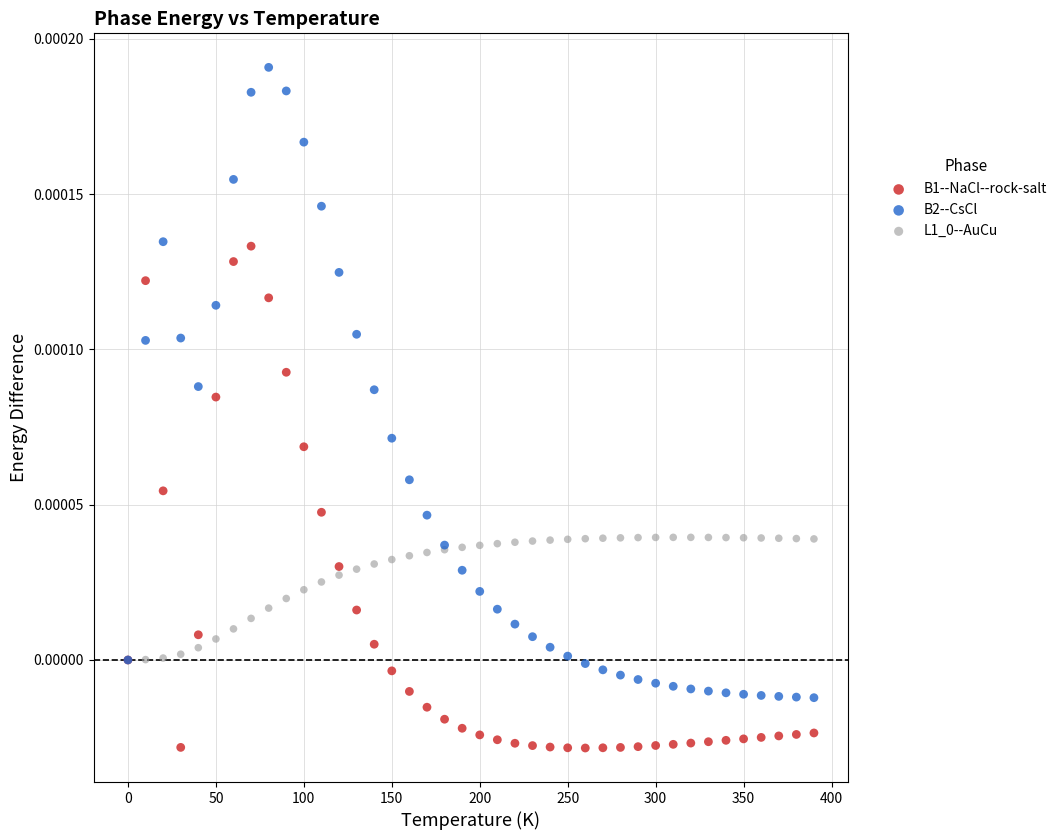

Which series contains the highest Y value?

B2--CsCl